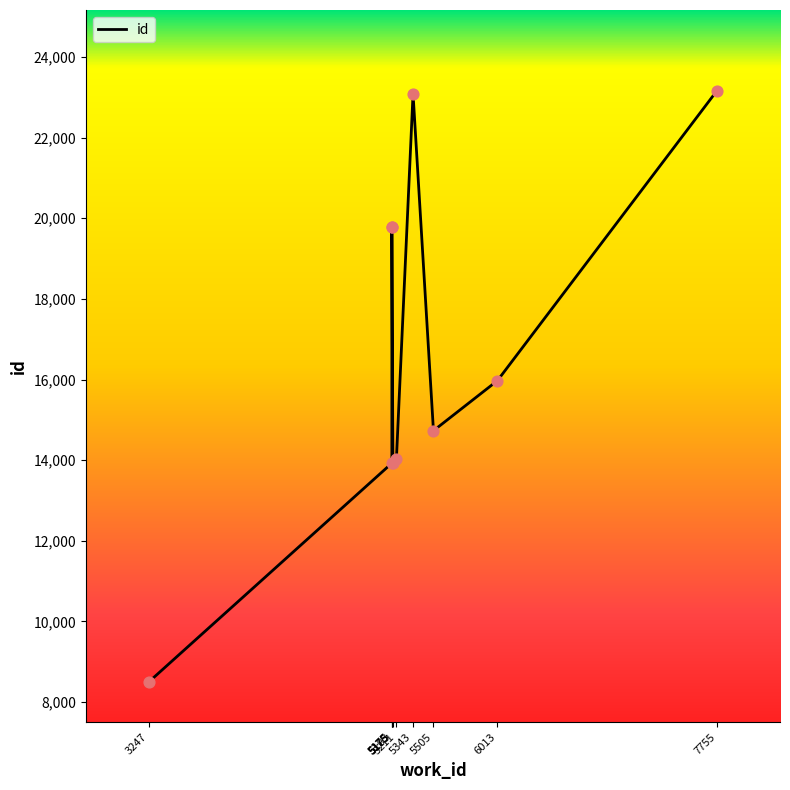

What is the change in value from 3247 to 5343?

+14587